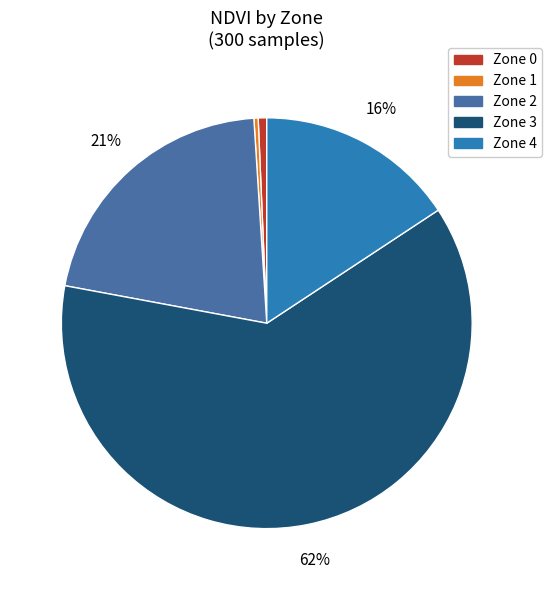

Do Zone 4 and Zone 1 together represent more than half of the pie?

No